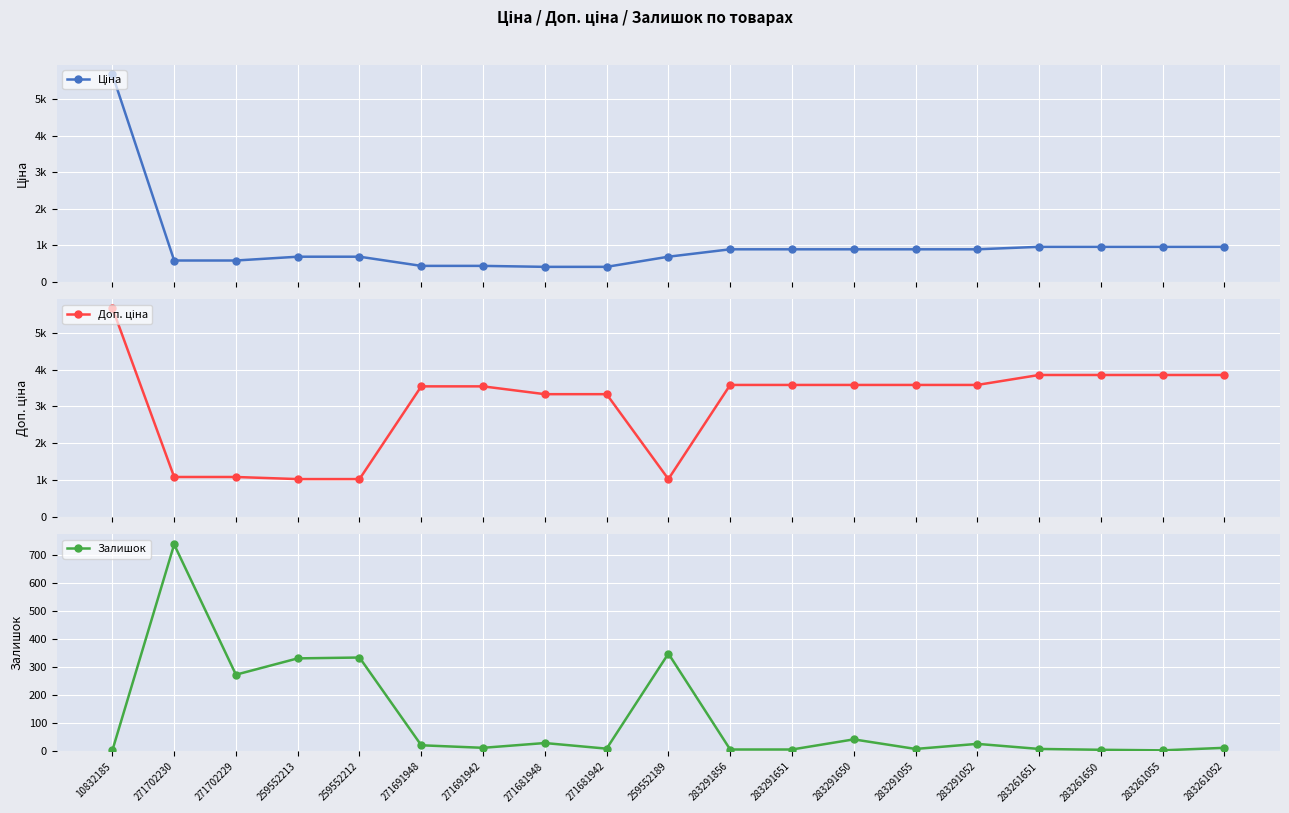

Rank the series at 271691948 from lowest to highest value.

Залишок, Ціна, Доп. ціна